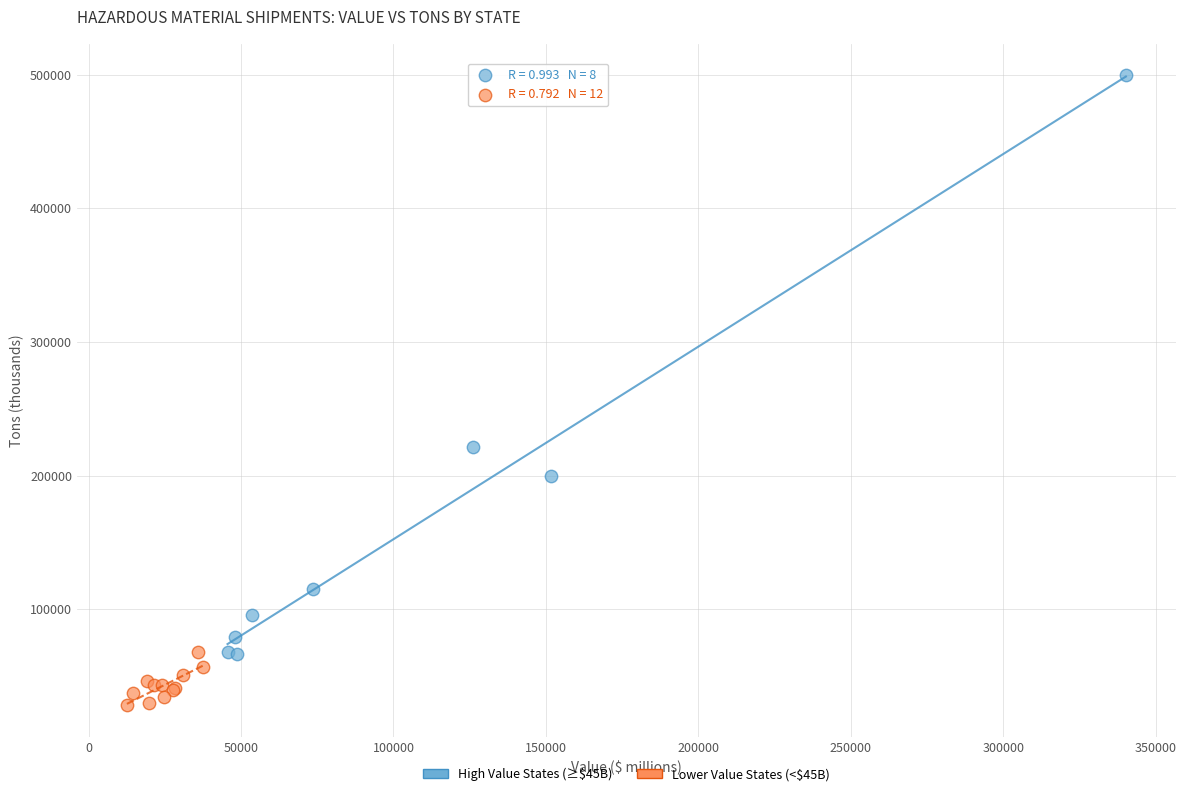

Which series reaches the minimum Y coordinate?

Lower Value States (<$45B)